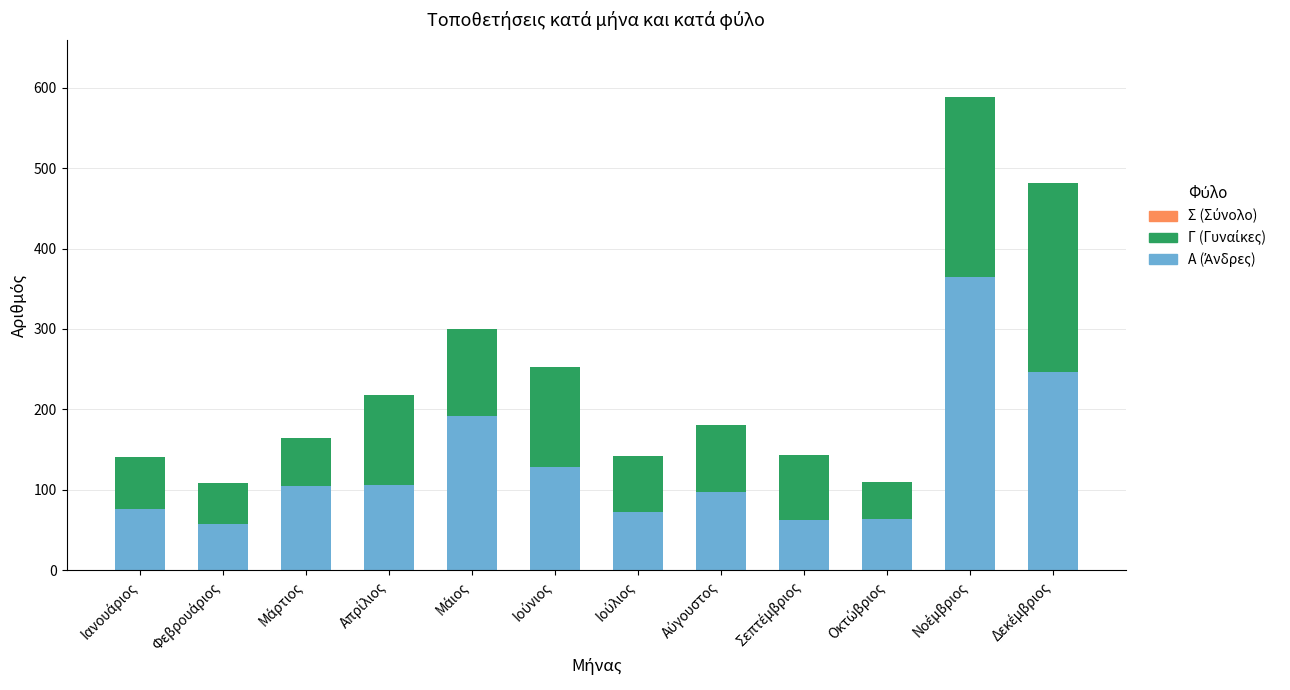

How many data points does each series have?

12